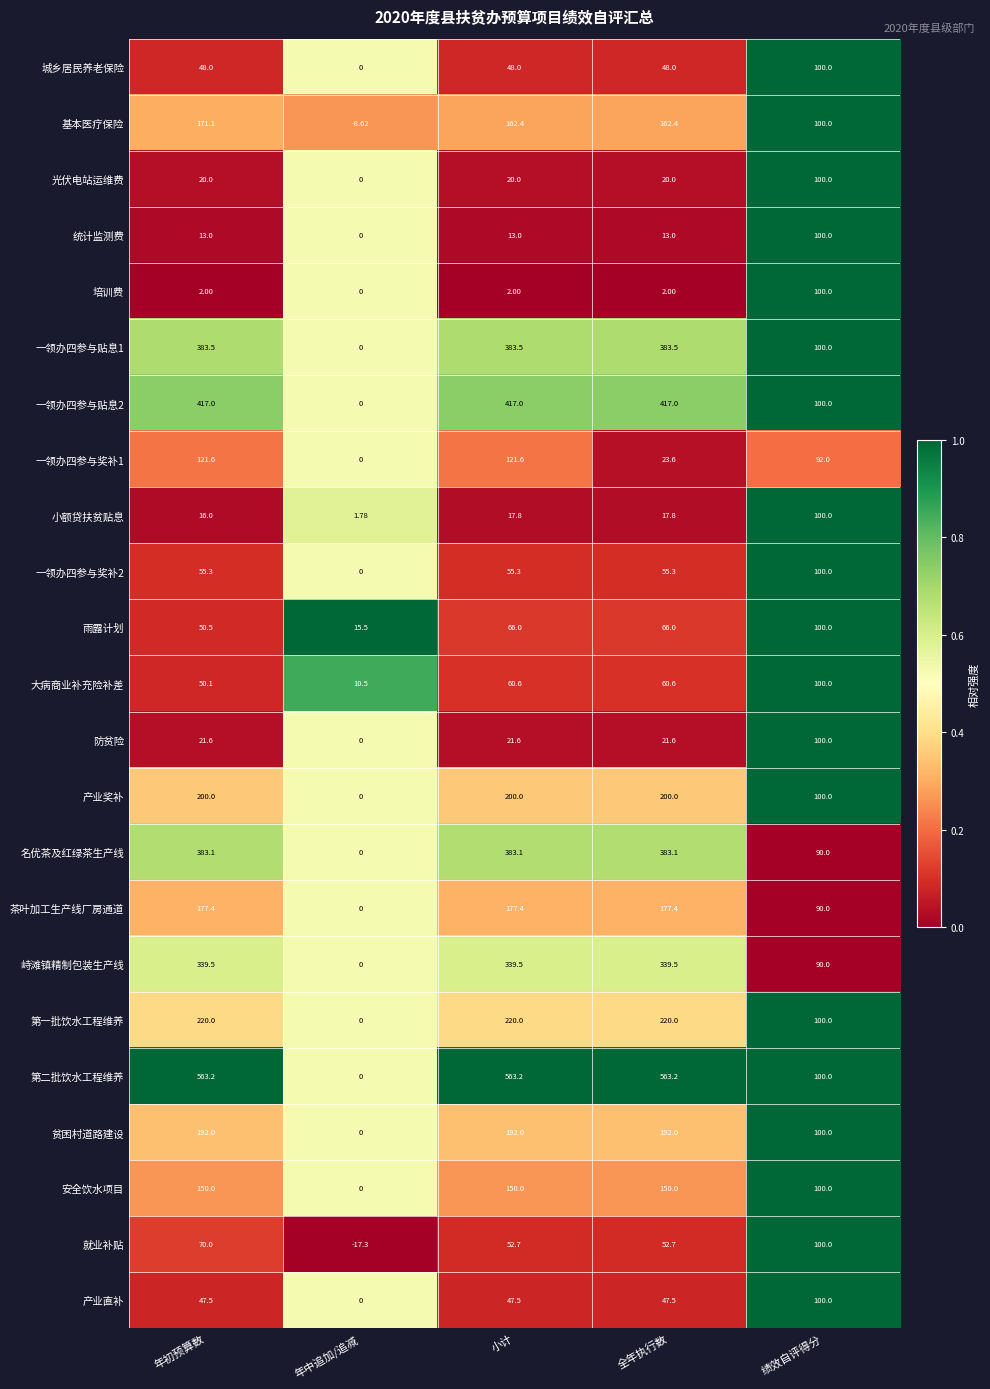

Where does the 产业直补 series first go above 47?

年初预算数